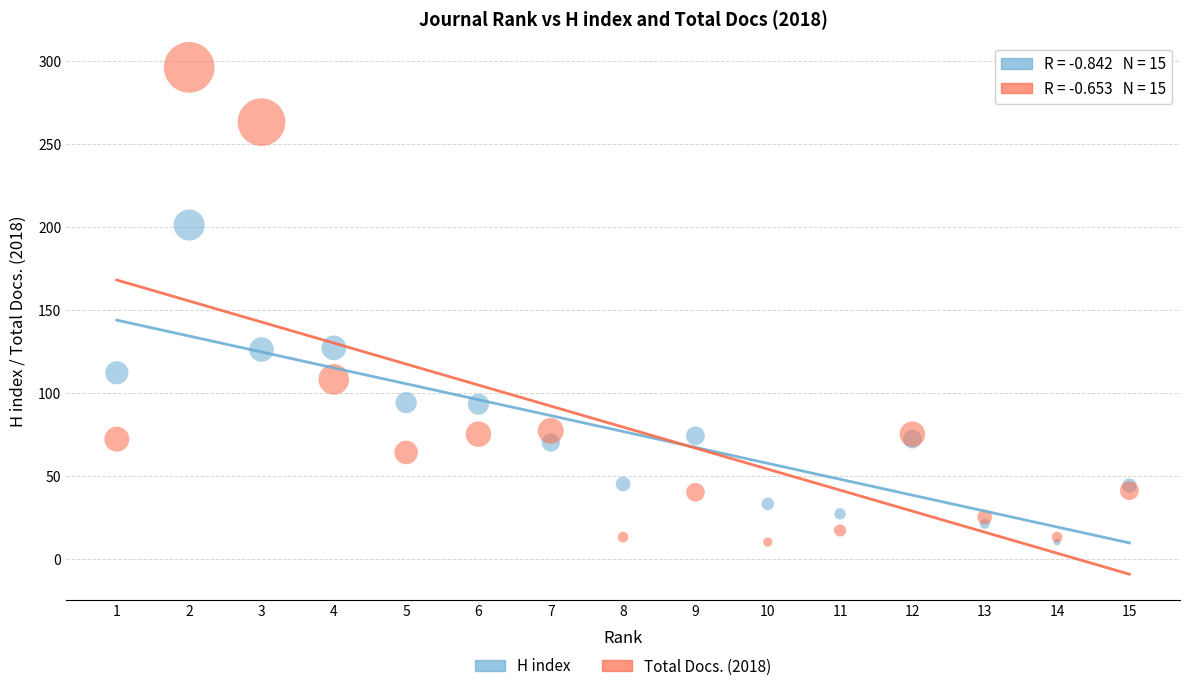

Which series contains the highest Y value?

Total Docs. (2018)